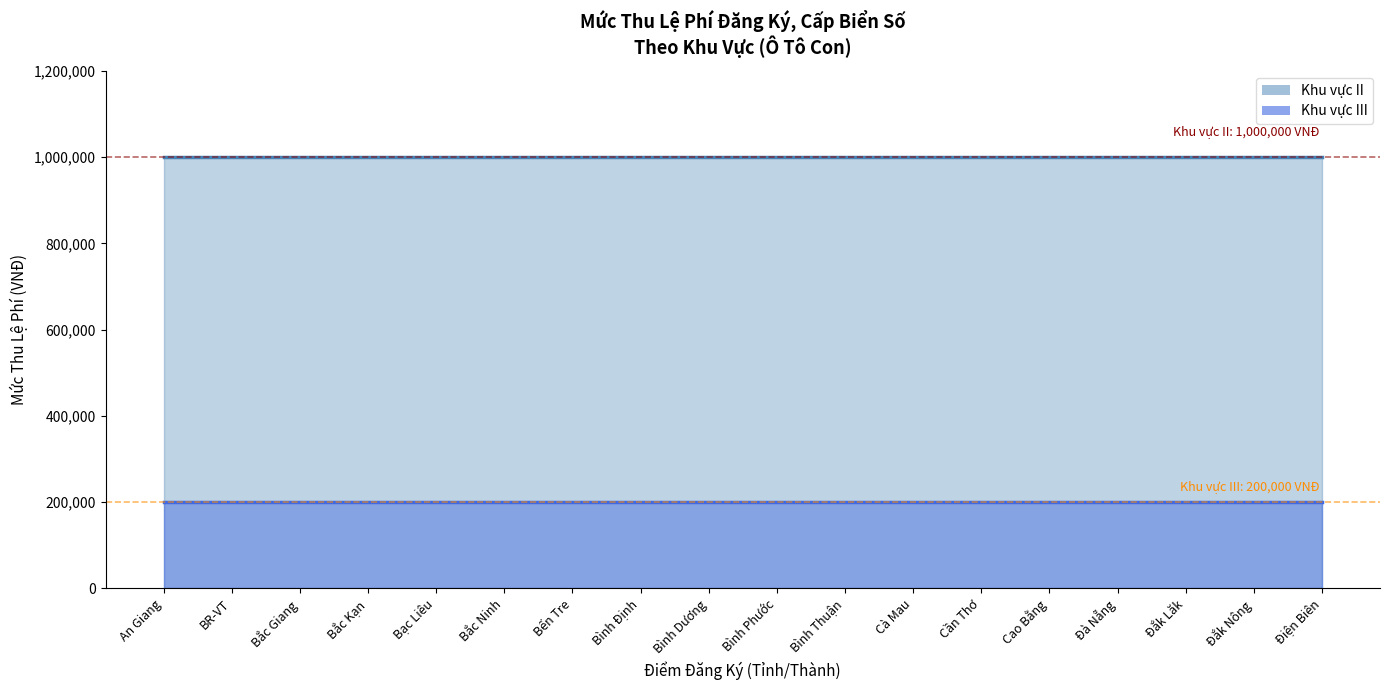

Between BR-VT and Bắc Kạn, which is larger?

BR-VT